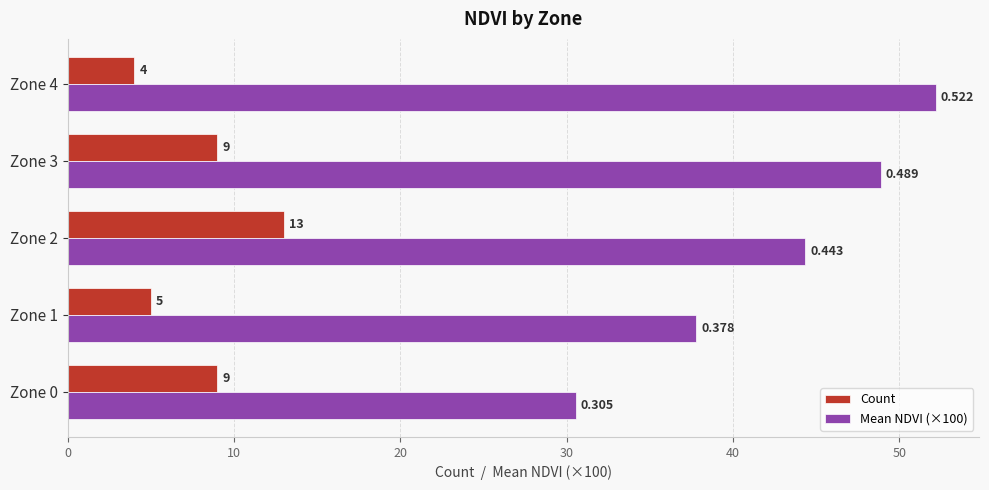

Which series has the widest spread of values?

Mean NDVI (×100)